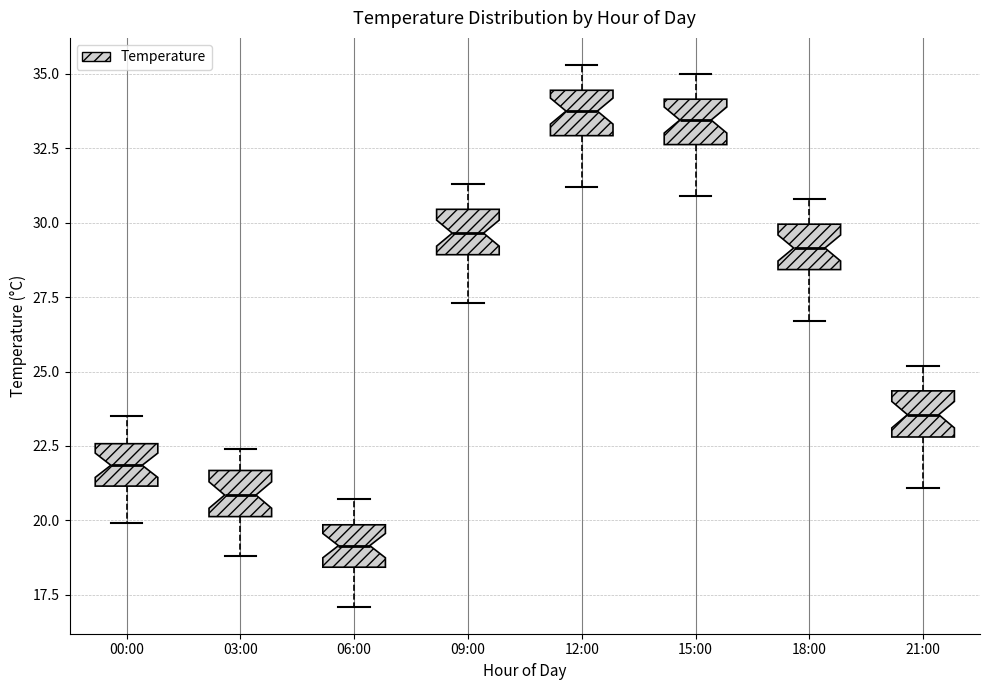

Where is the upper edge of the box for 15:00 on the y-axis? The values are not printed on the chart, so give them approximately, as read against the axis.

34.0